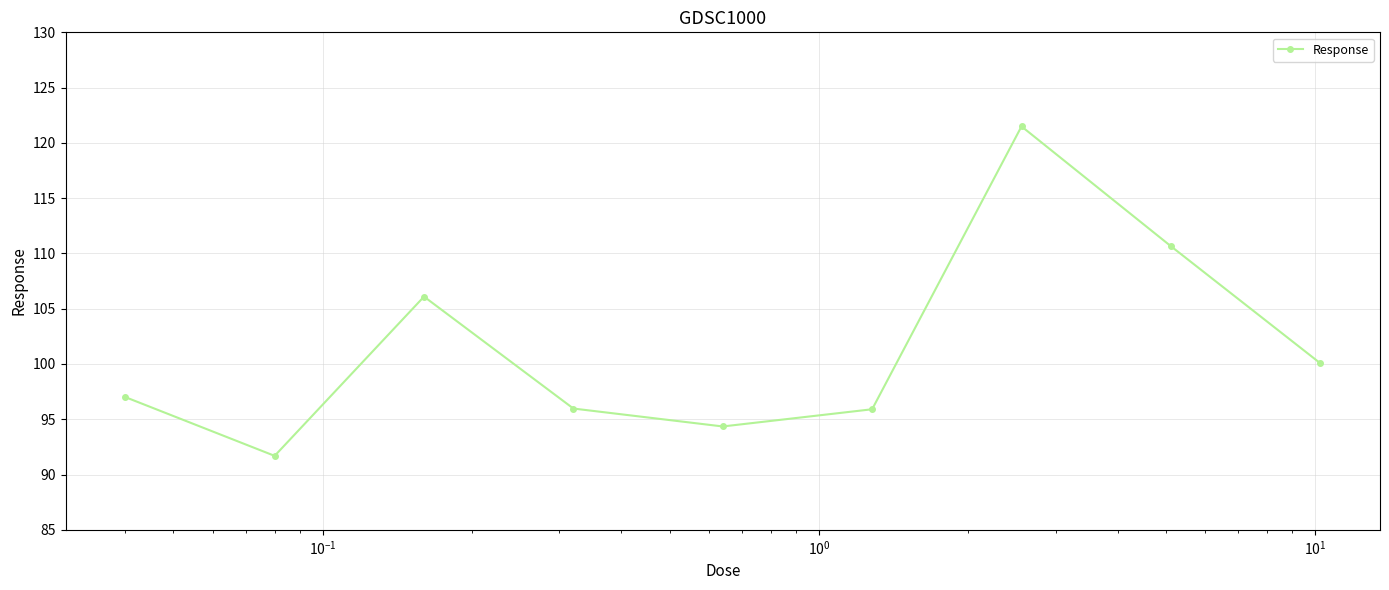

What is the difference between the maximum and minimum values?

29.8